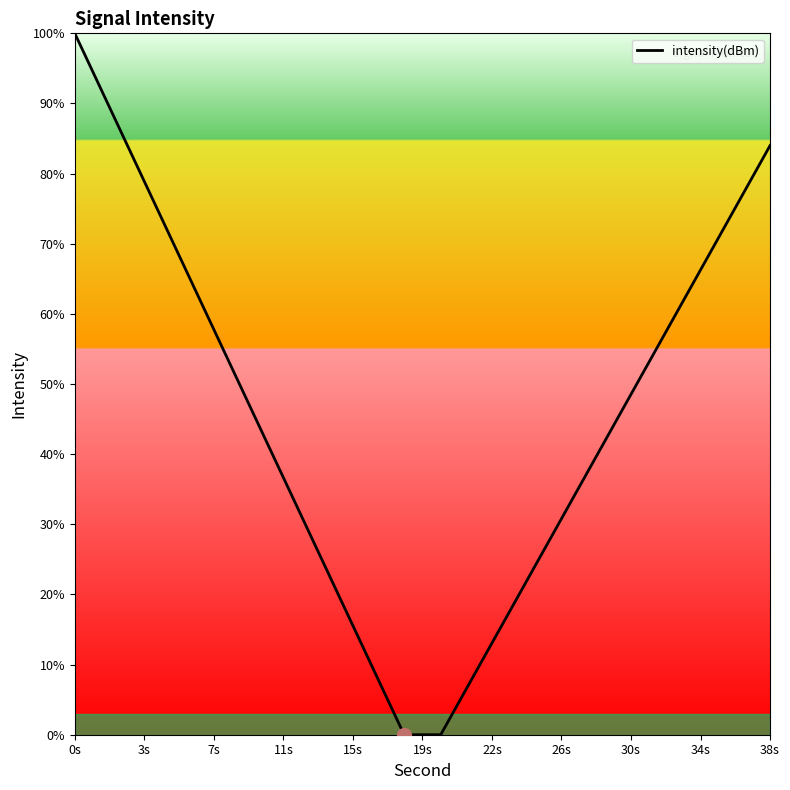

What is the greatest value displayed?

100.0